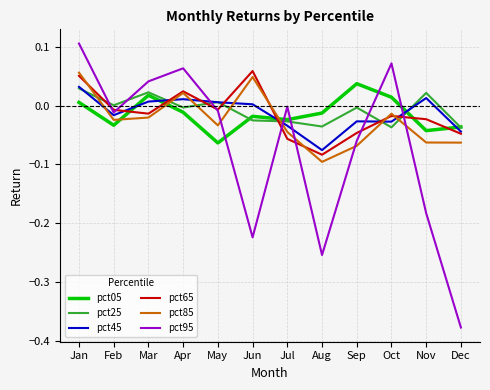

Is it true that pct25 equals -0.1 at Dec?

False